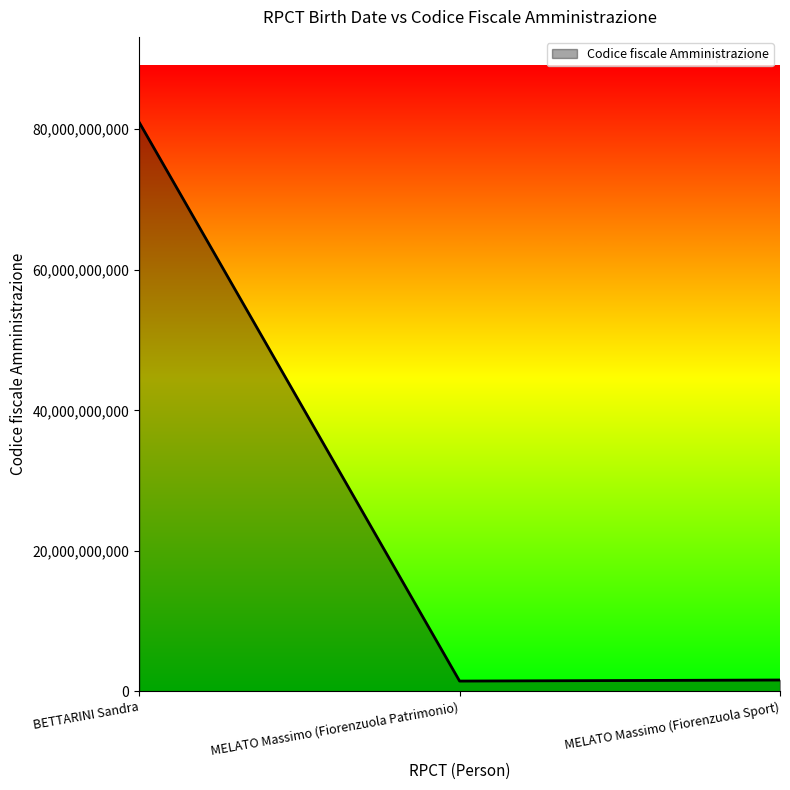

How many values are below 1612690337?

1